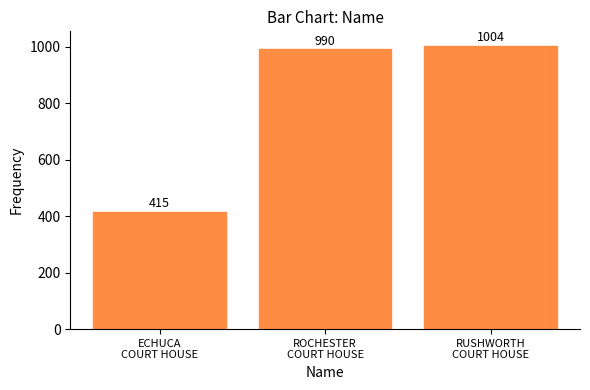

True or false: the data shows 1004 at RUSHWORTH
COURT HOUSE.

True